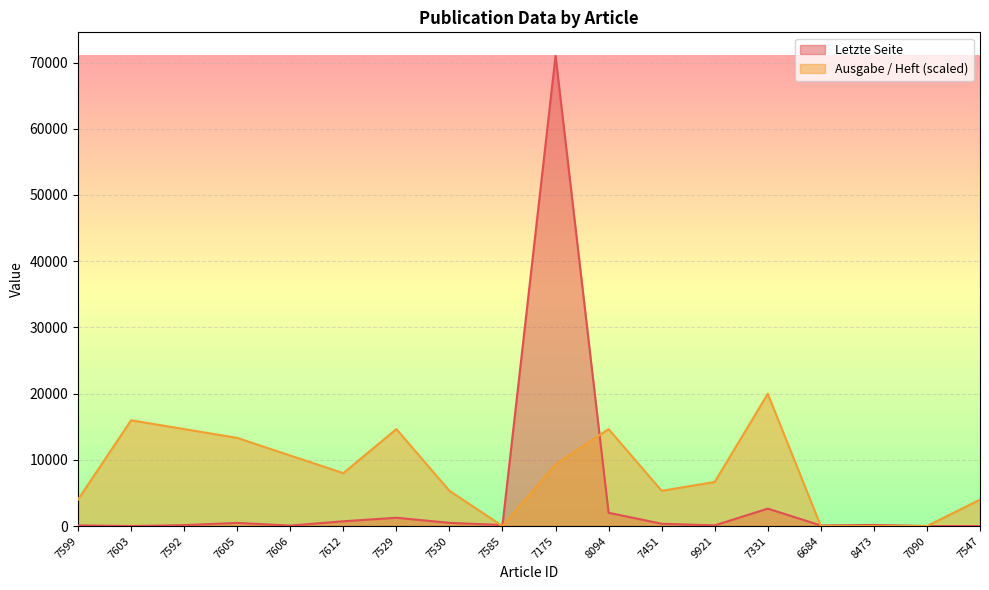

List the series in order of their overall mean, highest first.

Ausgabe / Heft (scaled), Letzte Seite